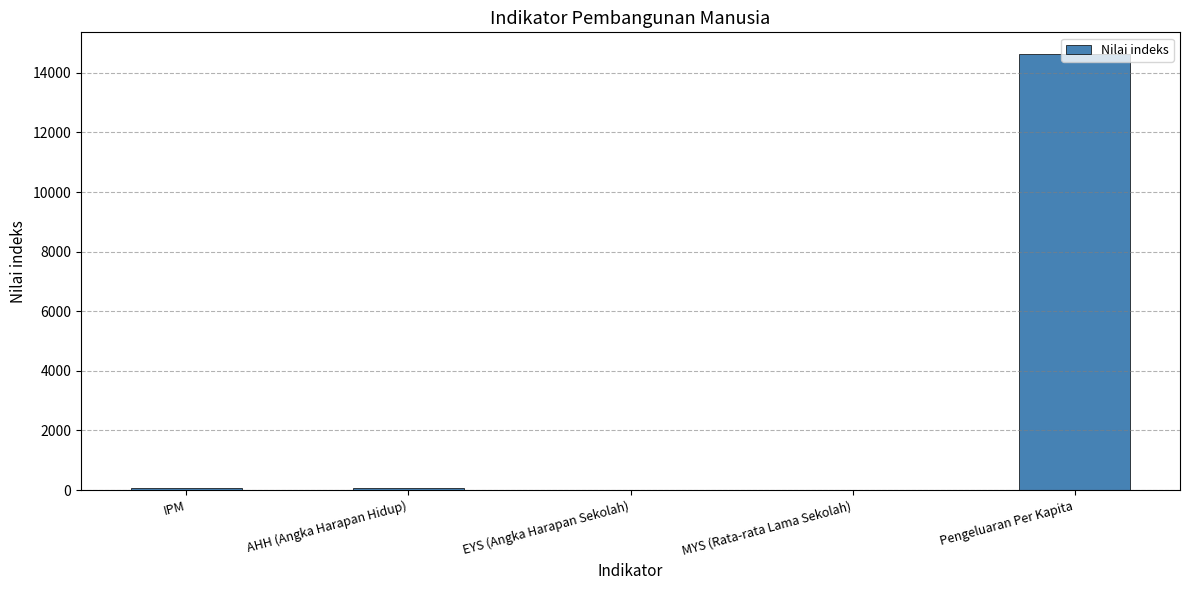

What value does the data have at Pengeluaran Per Kapita?

14628.6